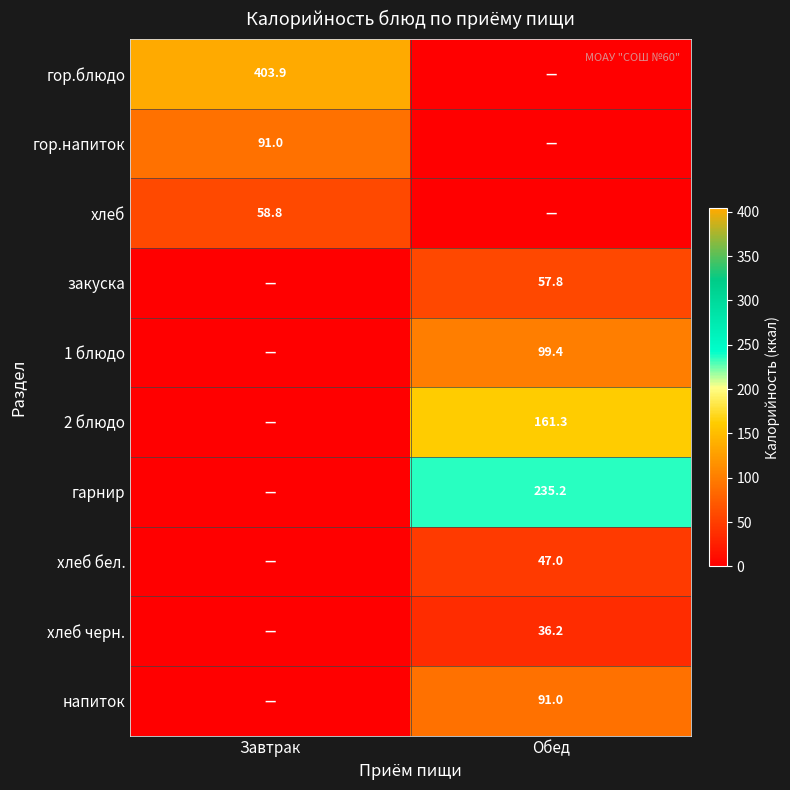

Is the value of гор.блюдо at Завтрак greater than the value of 1 блюдо at Обед?

Yes